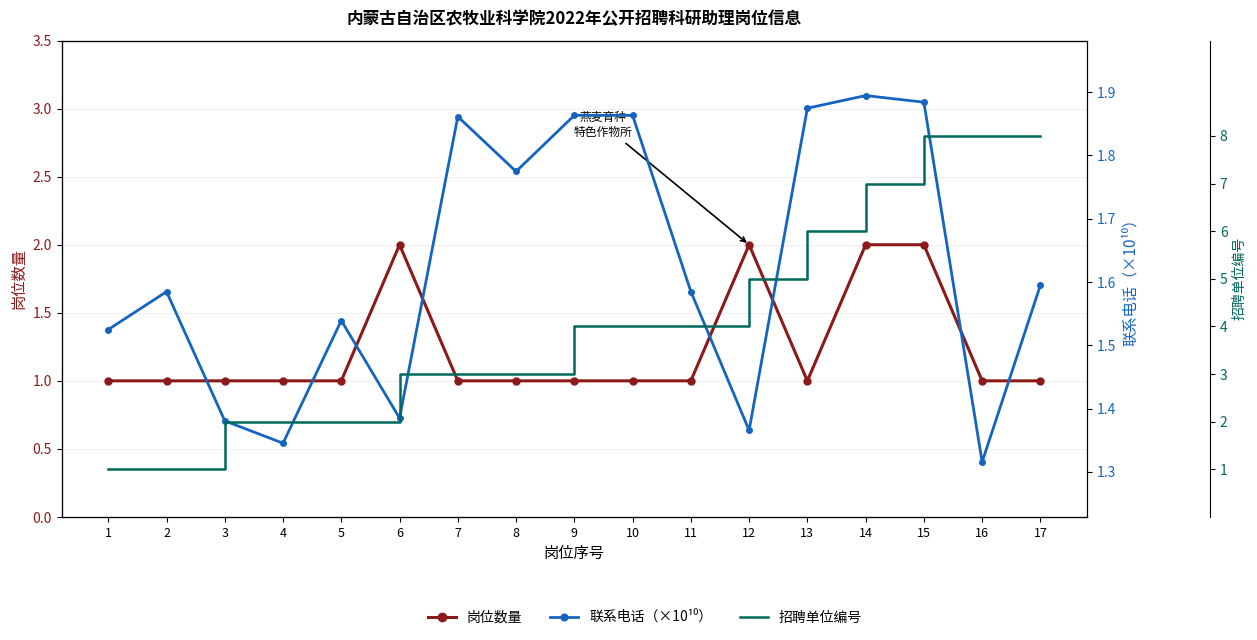

What are all the series names shown in the legend?

岗位数量, 联系电话（×10¹⁰）, 招聘单位编号